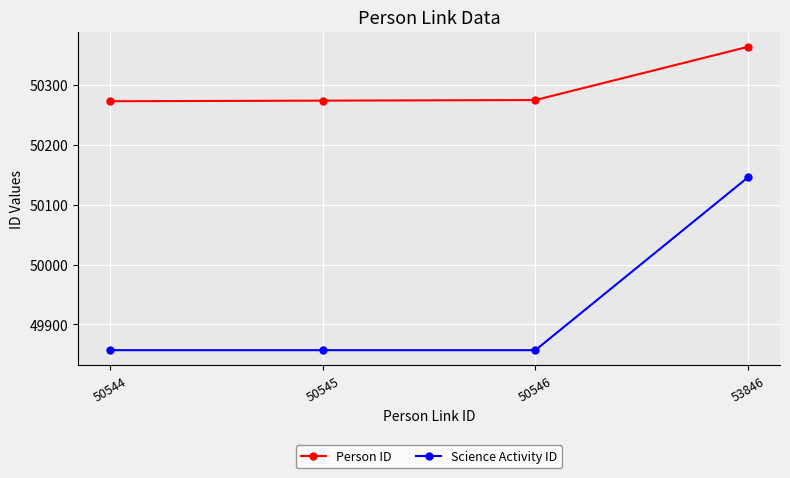

Which series has the largest total across all categories?

Person ID